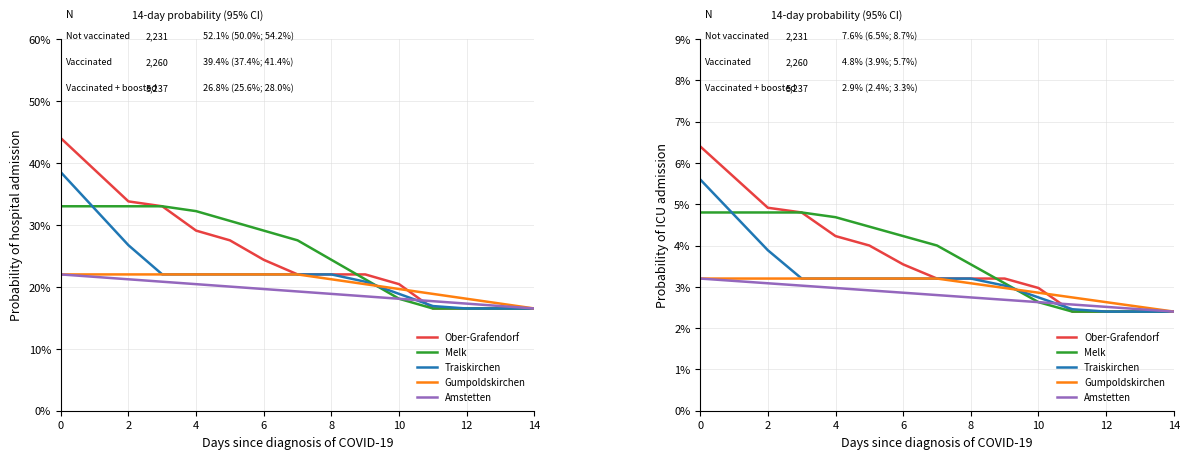

What is the spread (max minus min) of values at 12?

1.4